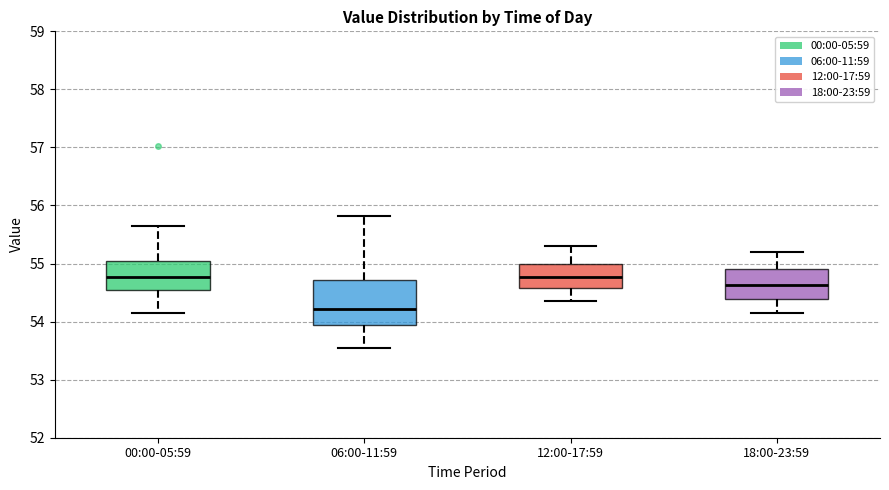

Where is the upper edge of the box for 18:00-23:59 on the y-axis? The values are not printed on the chart, so give them approximately, as read against the axis.

54.9